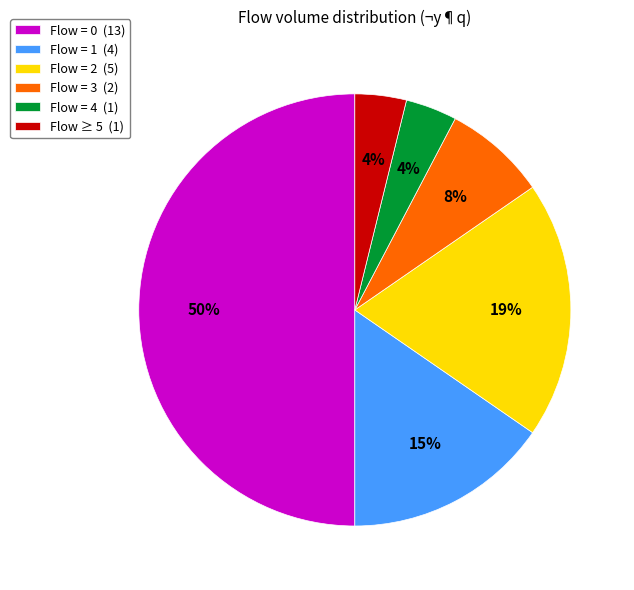

Which has a higher value, Flow = 2 (5) or Flow = 4 (1)?

Flow = 2 (5)